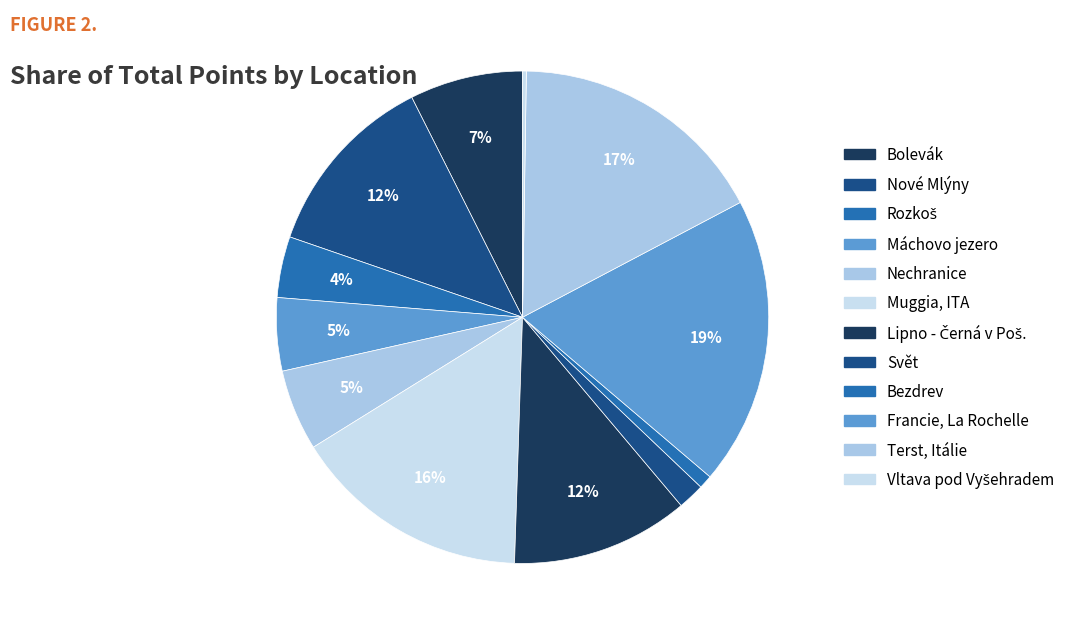

True or false: Muggia, ITA accounts for 16% of the total.

True